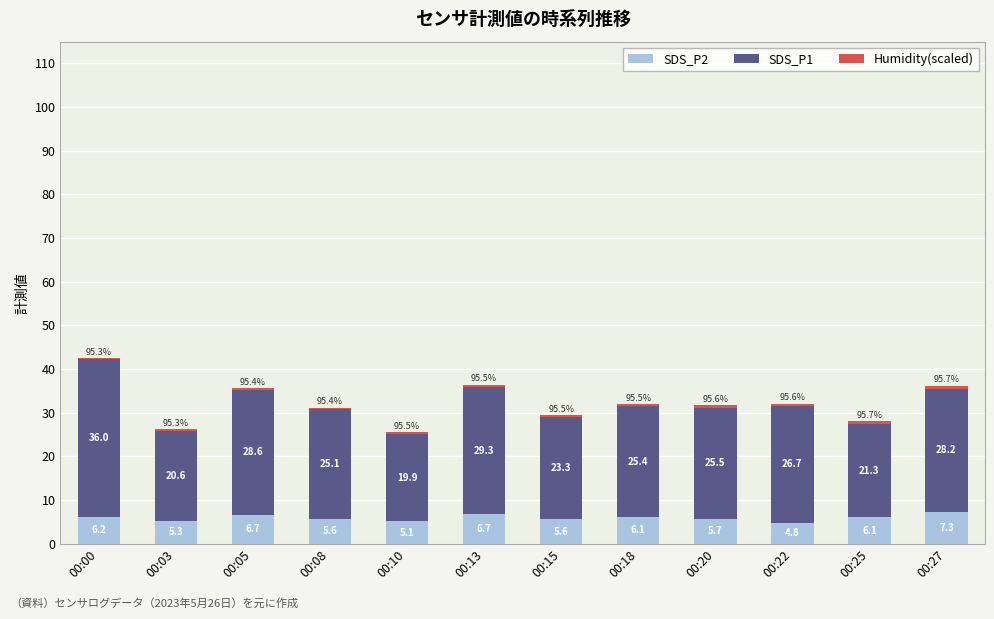

True or false: SDS_P2 has a value of 7.3 at 00:27.

True